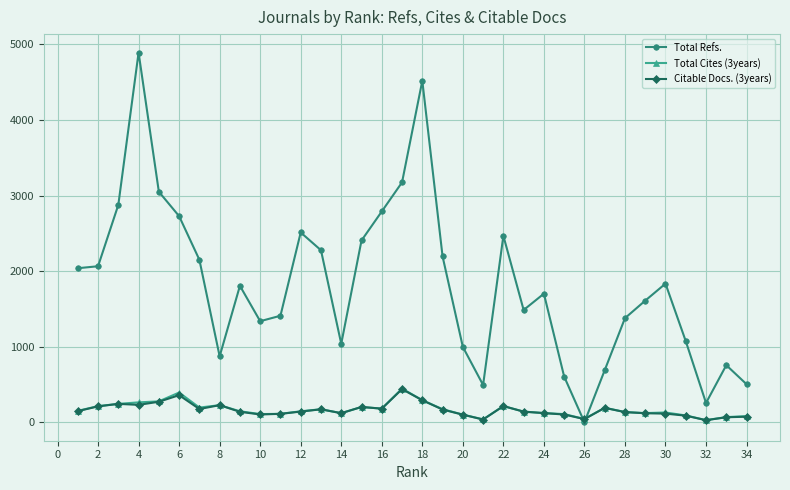

Which series has the largest total across all categories?

Total Refs.